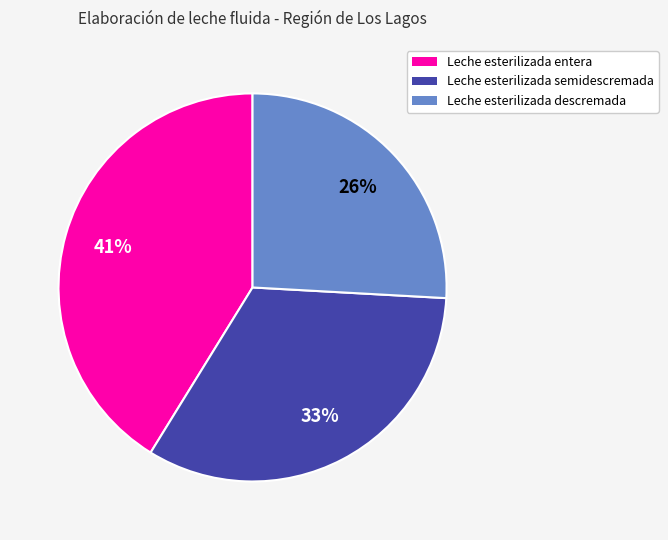

Is it true that Leche esterilizada semidescremada is 33% of the pie?

True